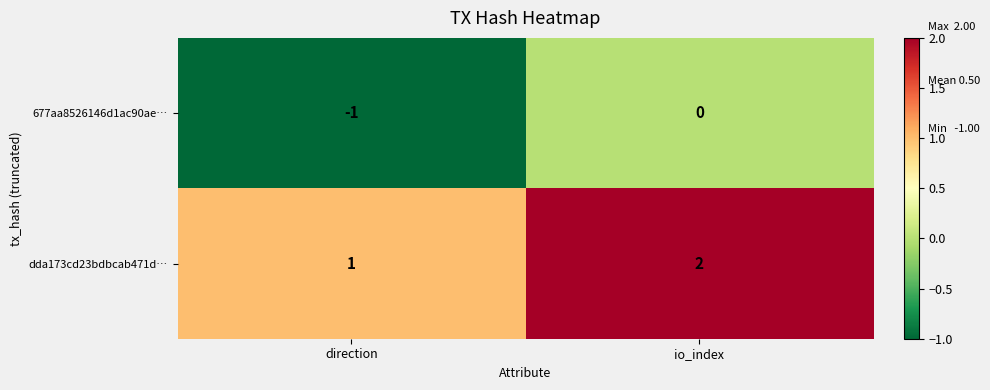

Which series has the largest total across all categories?

dda173cd23bdbcab471d…